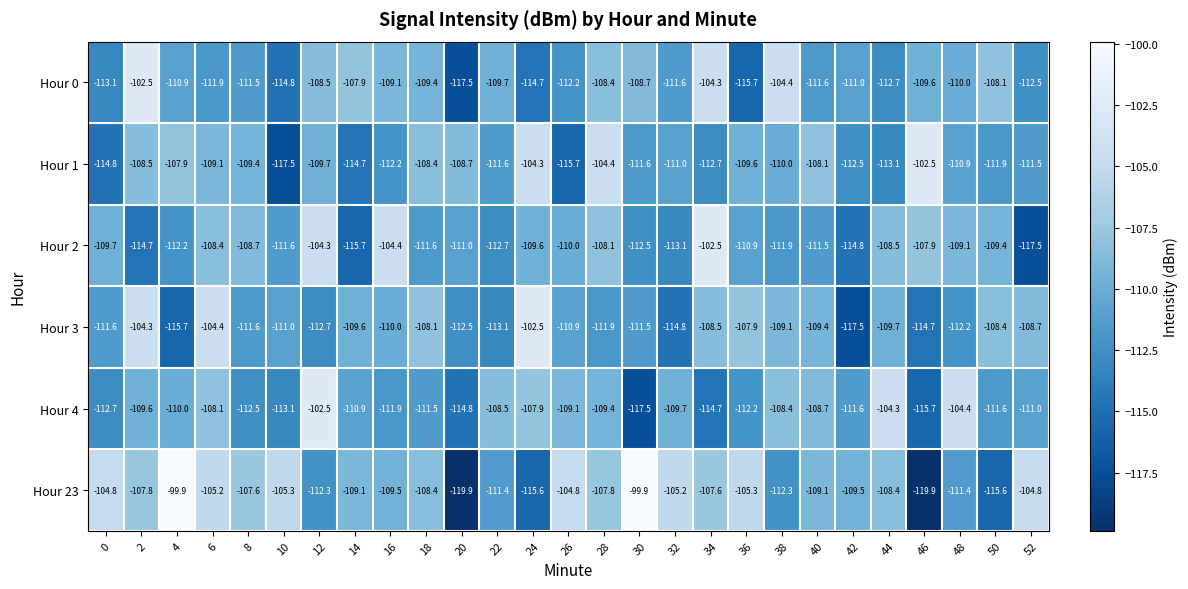

What is the minimum value shown in the chart?

-119.9